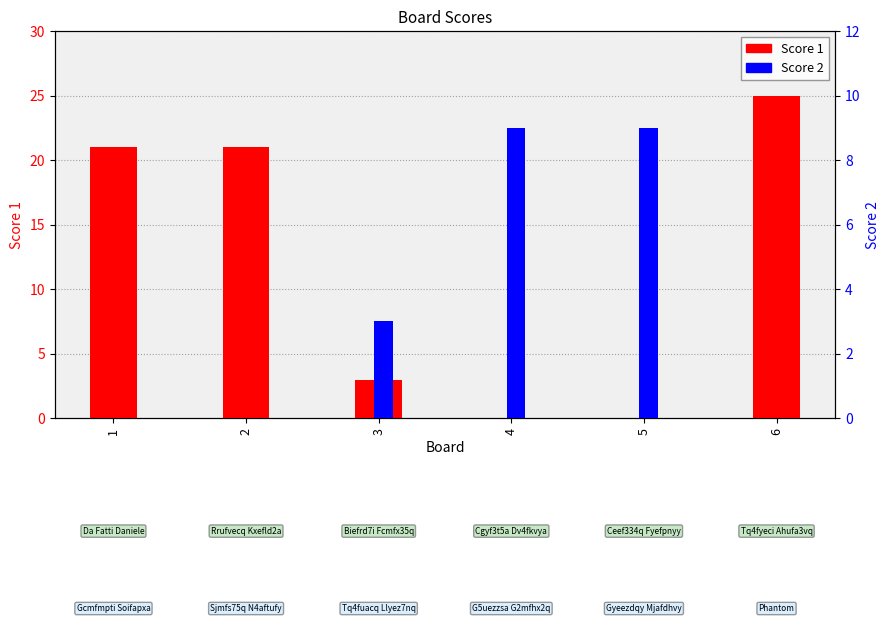

True or false: Score 1 has a value of 25 at 6.

True